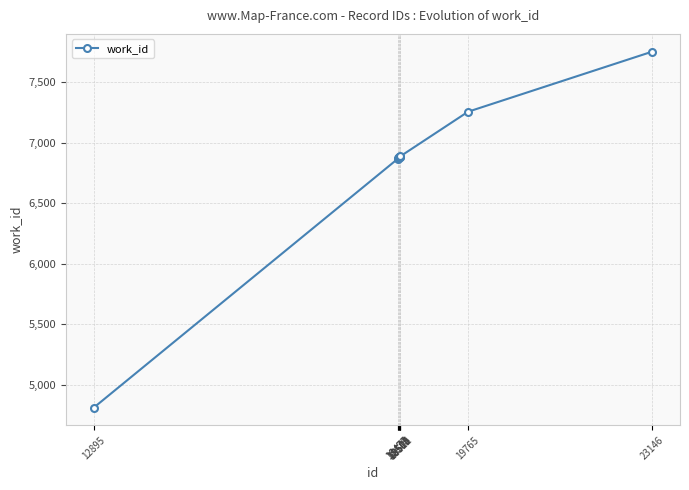

What is the maximum value shown in the chart?

7750